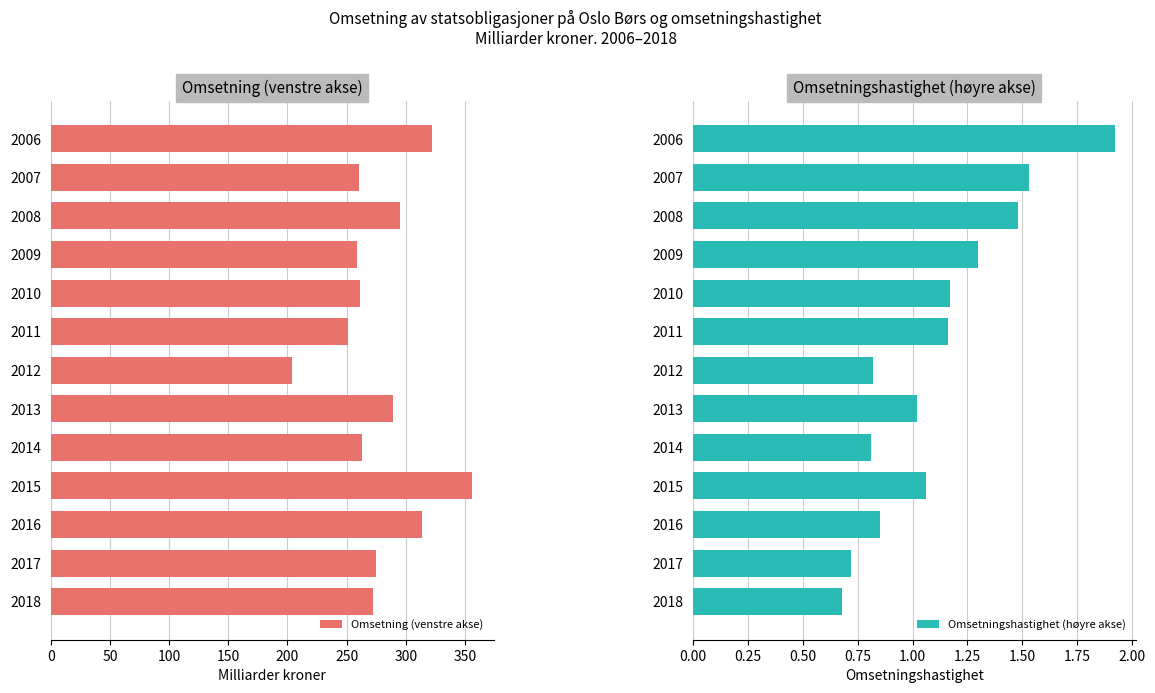

What is the sum of all Omsetning (venstre akse) values?

3623.4